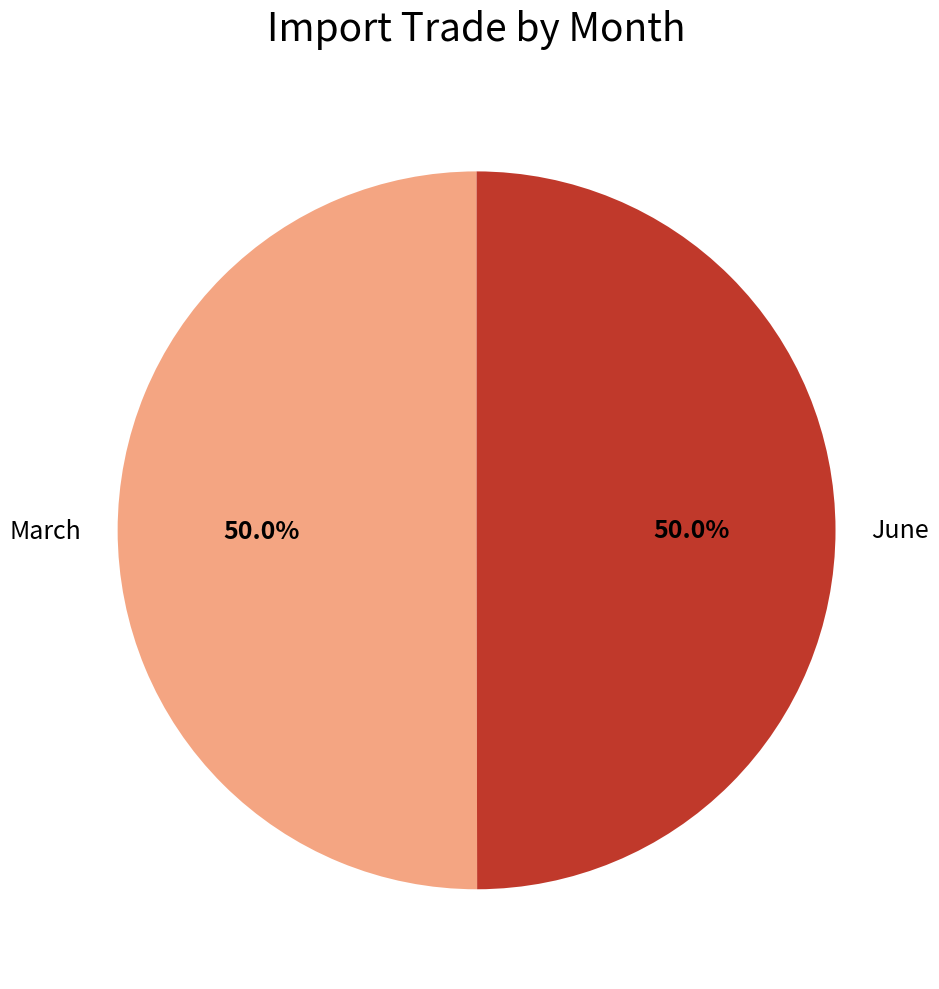

How much of the chart is everything except March?

50.0%